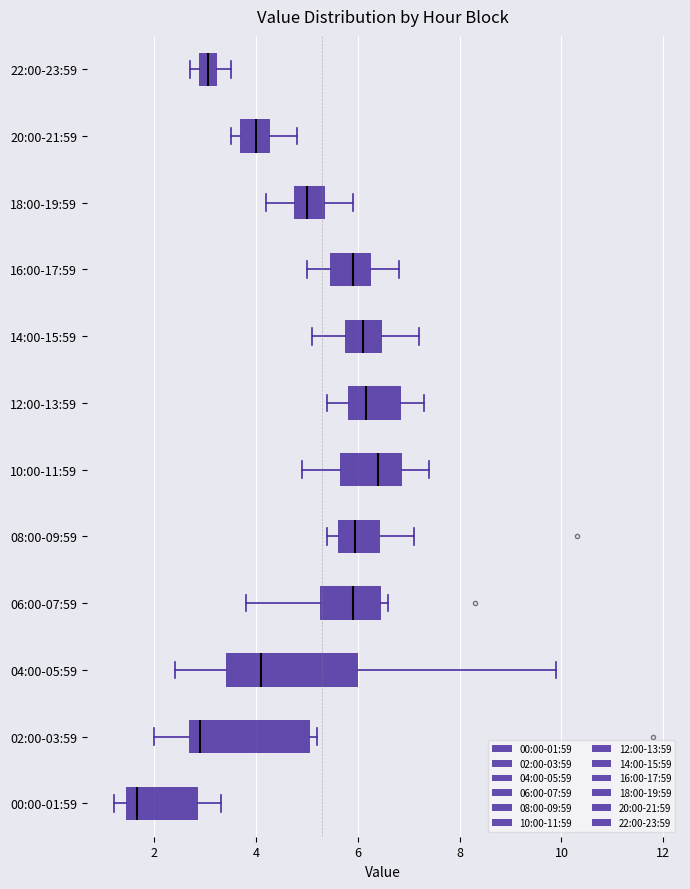

Reading bottom to top, transcribe this box plot: for each box, give where its median line is, the range the box spans, and where its two whiskers end, as read against the x-axis. The values are not printed on the chart, so give them approximately, as read against the axis.

00:00-01:59: median 1.6, box 1.4 to 2.8, whiskers 1.2 to 3.4
02:00-03:59: median 3.0, box 2.6 to 5.0, whiskers 2.0 to 5.2
04:00-05:59: median 4.2, box 3.4 to 6.0, whiskers 2.4 to 10.0
06:00-07:59: median 6.0, box 5.2 to 6.4, whiskers 3.8 to 6.6
08:00-09:59: median 6.0, box 5.6 to 6.4, whiskers 5.4 to 7.2
10:00-11:59: median 6.4, box 5.6 to 6.8, whiskers 5.0 to 7.4
12:00-13:59: median 6.2, box 5.8 to 6.8, whiskers 5.4 to 7.4
14:00-15:59: median 6.2, box 5.8 to 6.4, whiskers 5.2 to 7.2
16:00-17:59: median 6.0, box 5.4 to 6.2, whiskers 5.0 to 6.8
18:00-19:59: median 5.0, box 4.8 to 5.4, whiskers 4.2 to 6.0
20:00-21:59: median 4.0, box 3.6 to 4.2, whiskers 3.6 (just left of the box's left edge) to 4.8
22:00-23:59: median 3.0, box 2.8 to 3.2, whiskers 2.8 (just left of the box's left edge) to 3.6